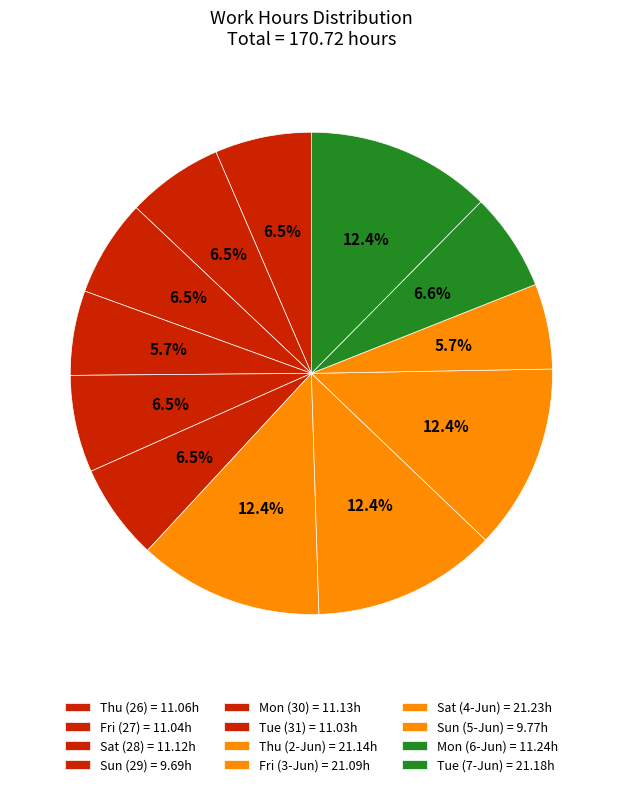

How much of the chart is everything except Tue (31)?

93.5%